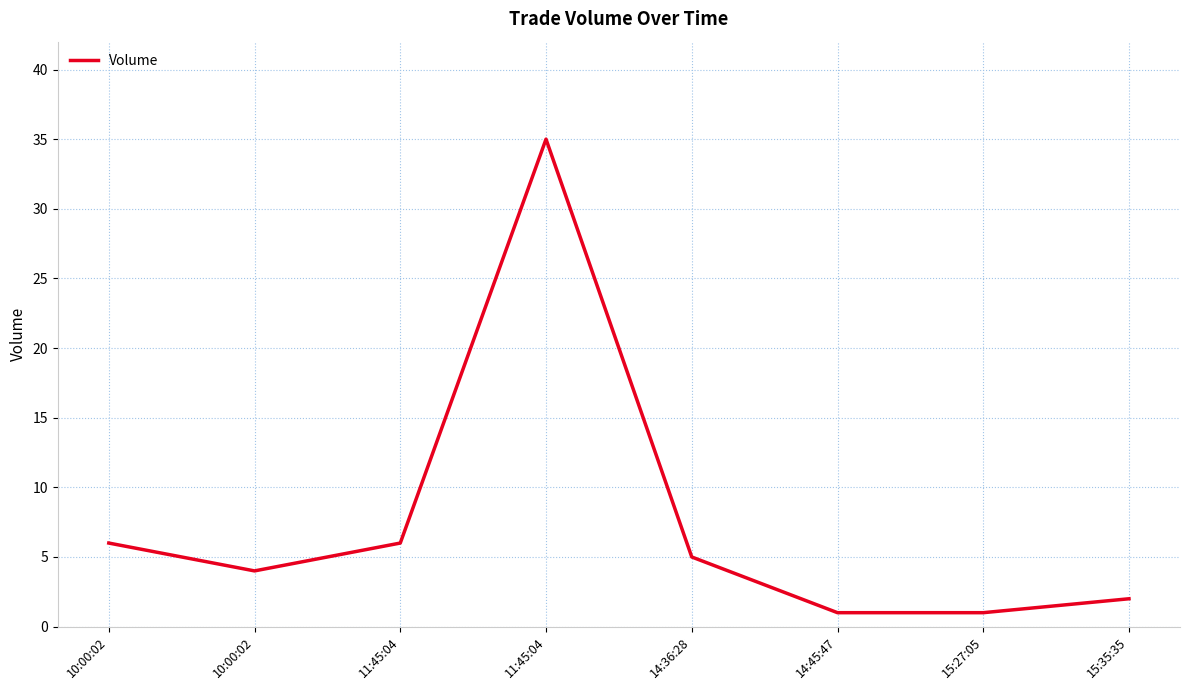

How many lines are shown in the chart?

1